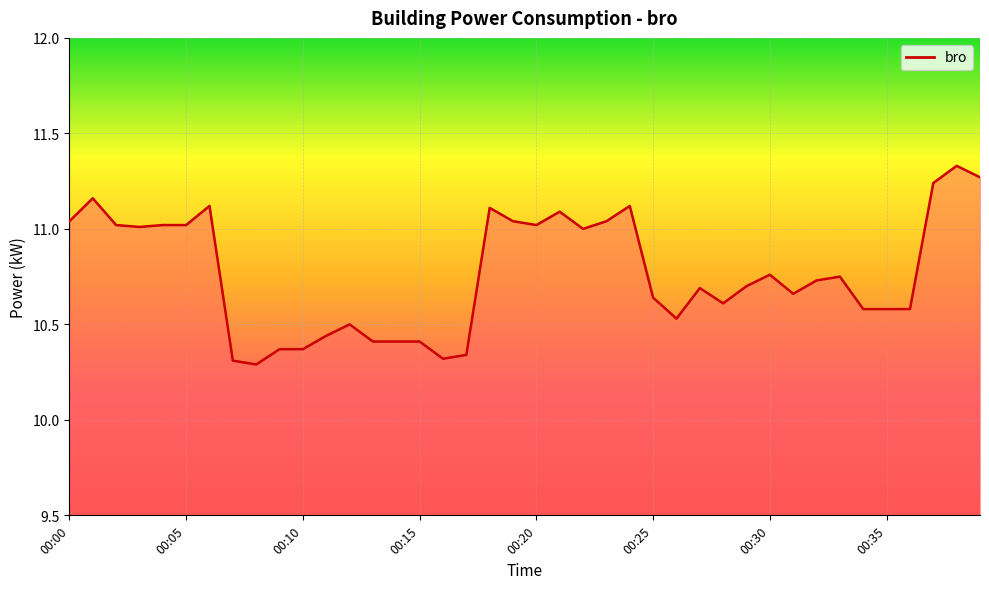

Does the chart display data point markers on the line(s)?

No